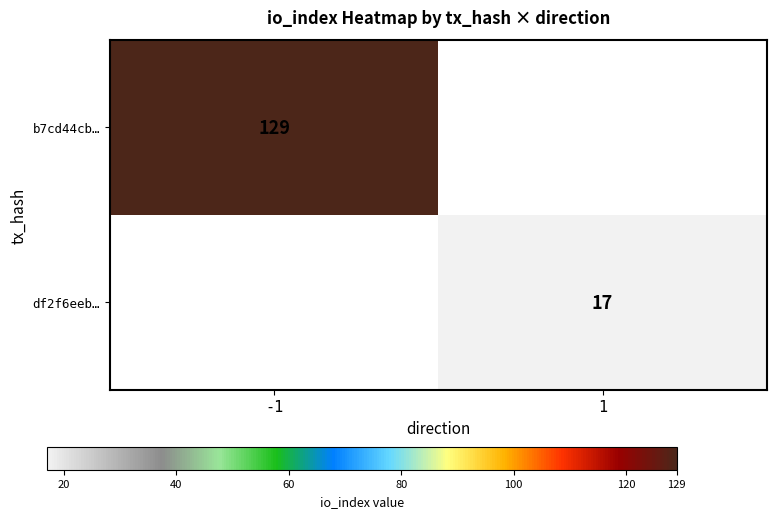

True or false: b7cd44cb… has a value of 129 at -1.

True